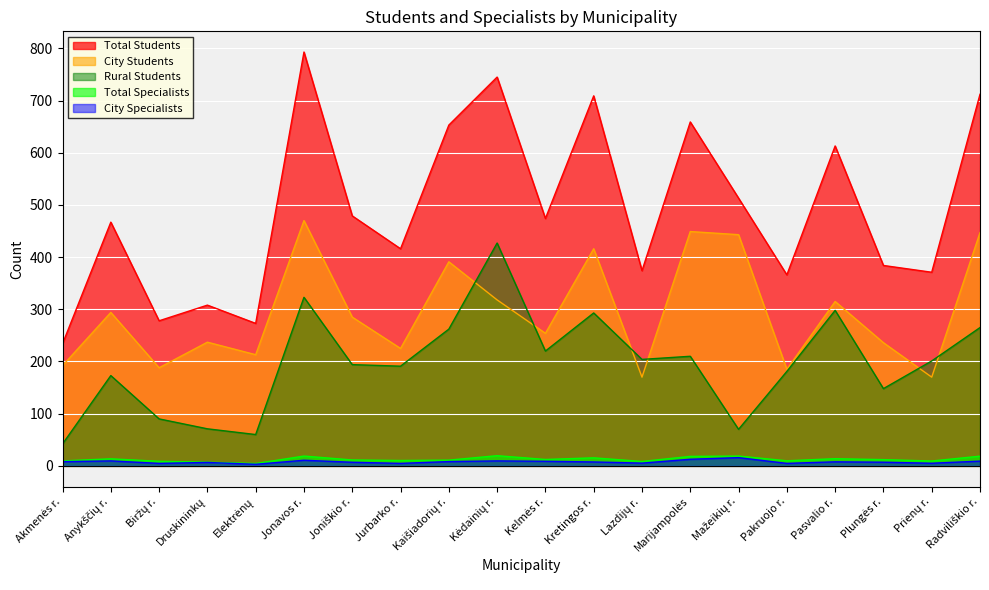

What is the sum of the Total Specialists values at Lazdijų r. and Radviliškio r.?

27.0